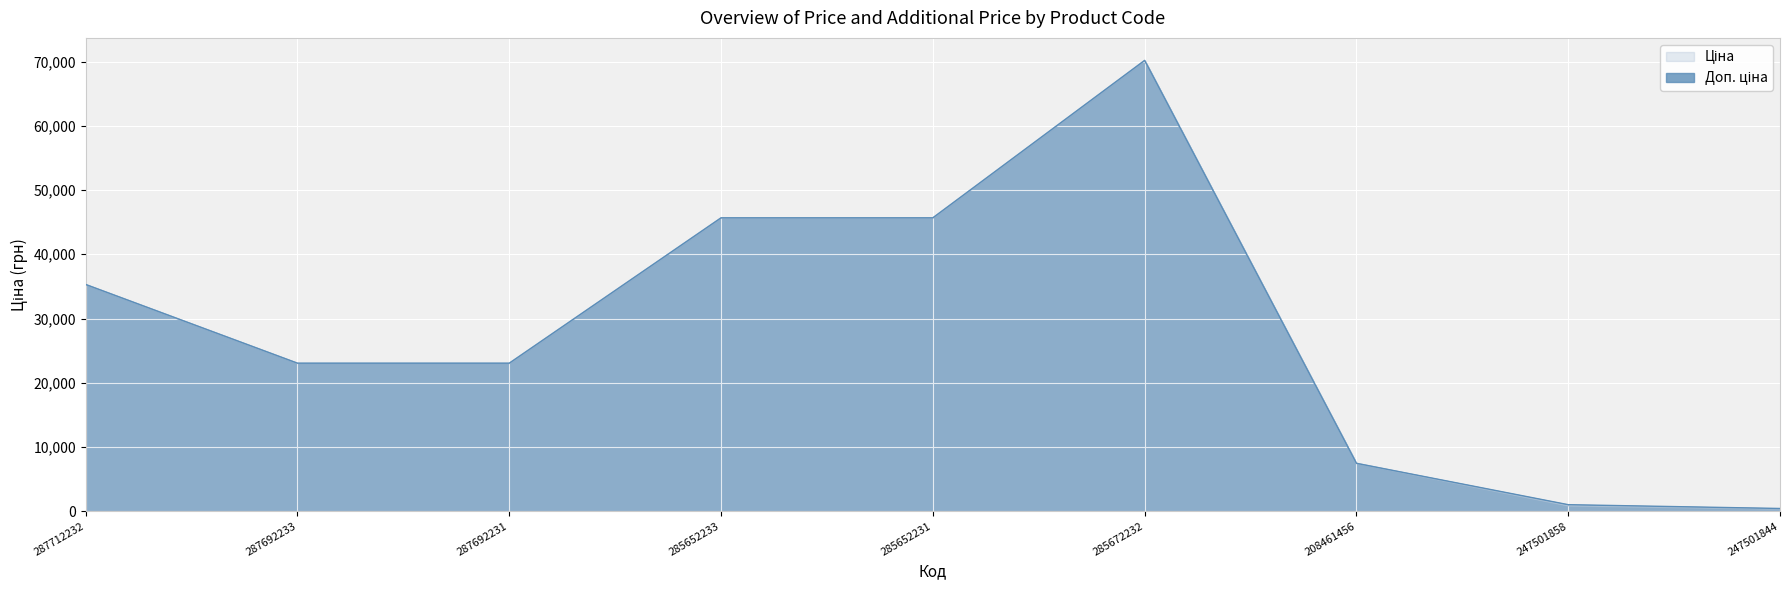

True or false: Ціна and Доп. ціна cross at least once.

False